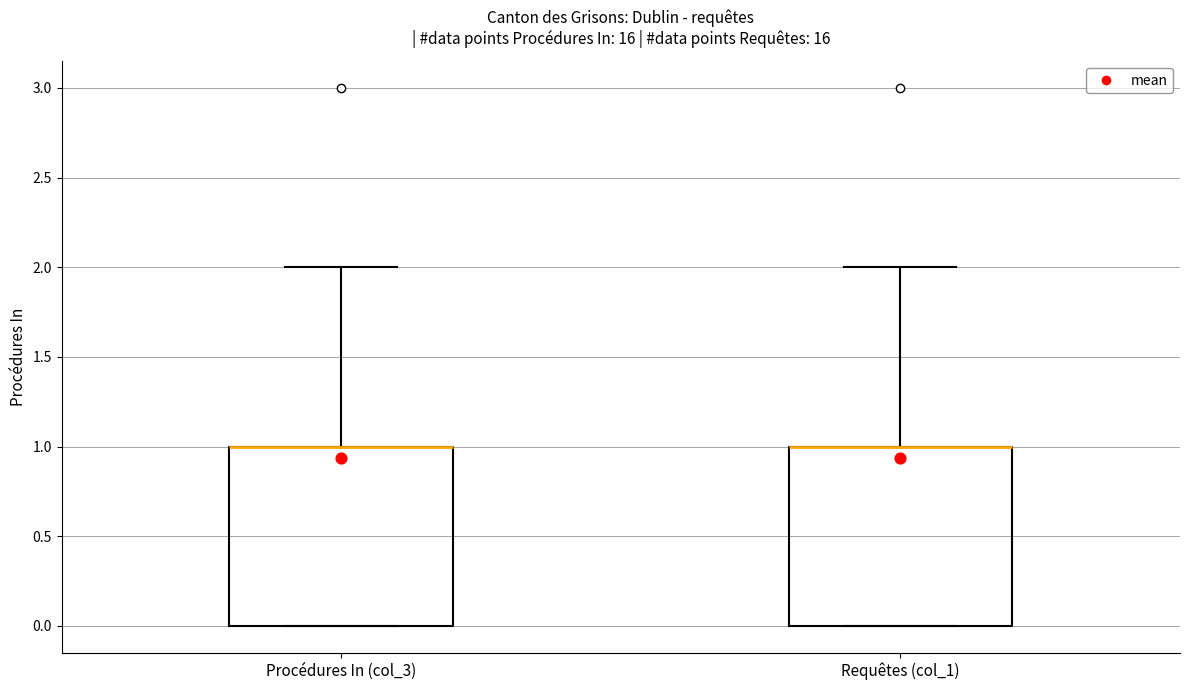

Reading left to right, read every box against the y-axis: the position of its median line, the range the box covers, and the ends of its whiskers. The values are not printed on the chart, so give them approximately, as read against the axis.

Procédures In (col_3): median 1 (drawn on the box's upper edge), box 0 to 1, whiskers 0 to 2
Requêtes (col_1): median 1 (drawn on the box's upper edge), box 0 to 1, whiskers 0 to 2